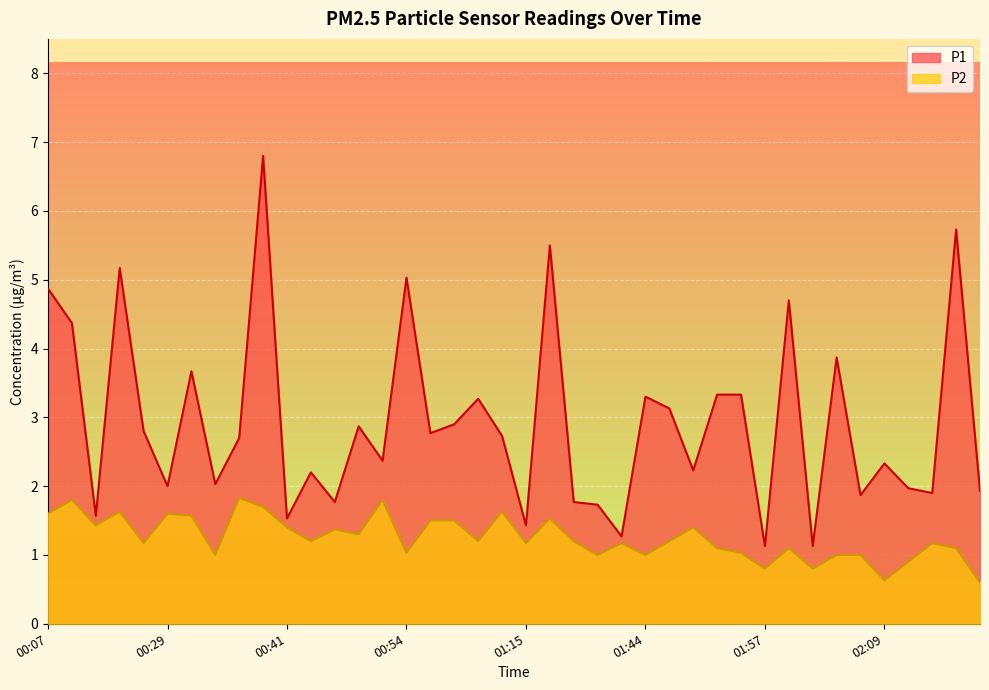

What is the label of the 10th point from the right?

01:57